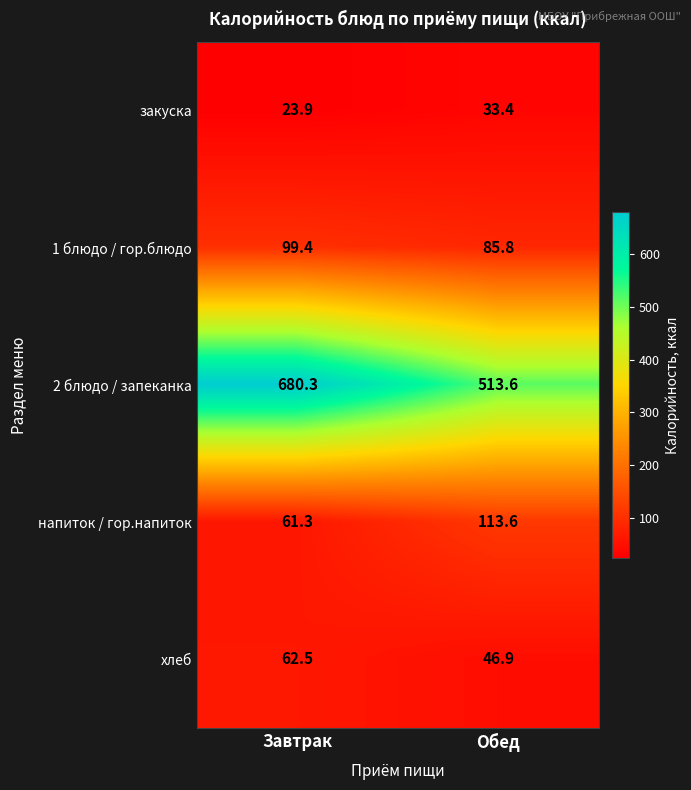

Which series has the largest total across all categories?

2 блюдо / запеканка